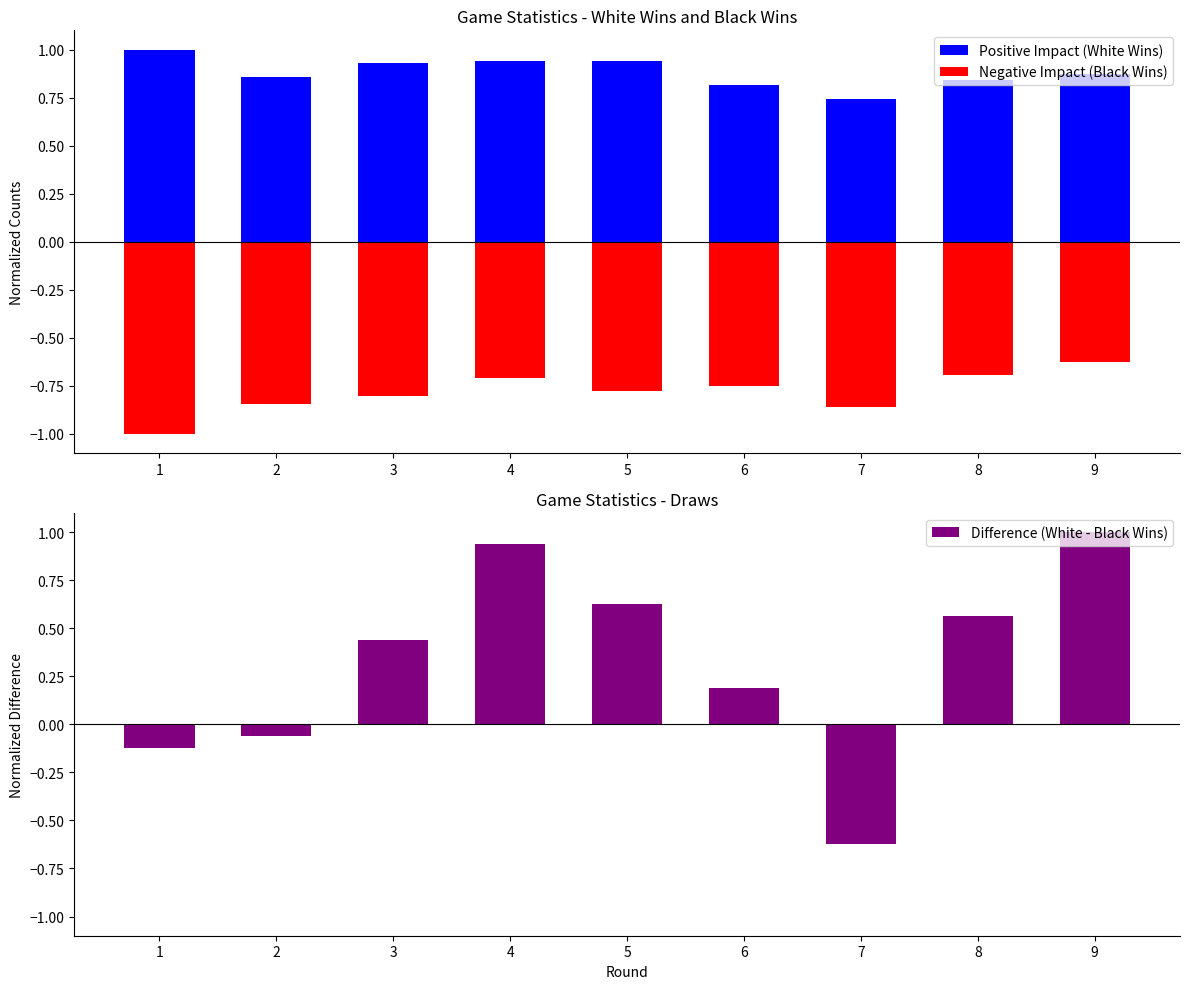

Which series has the largest total across all categories?

Positive Impact (White Wins)